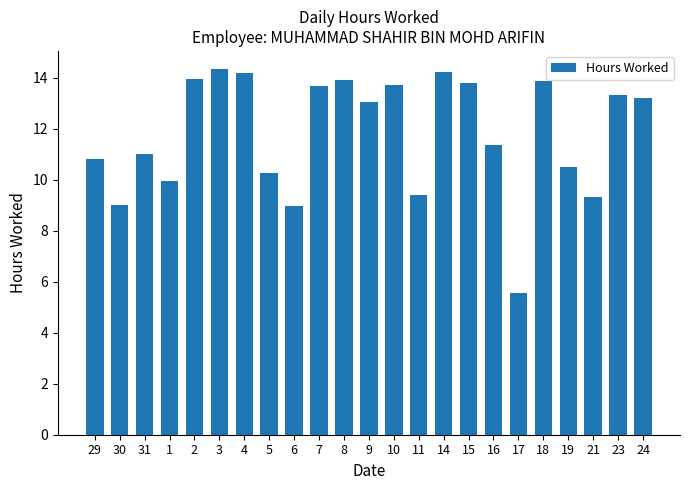

What is the difference between the second highest and second lowest values?

5.3